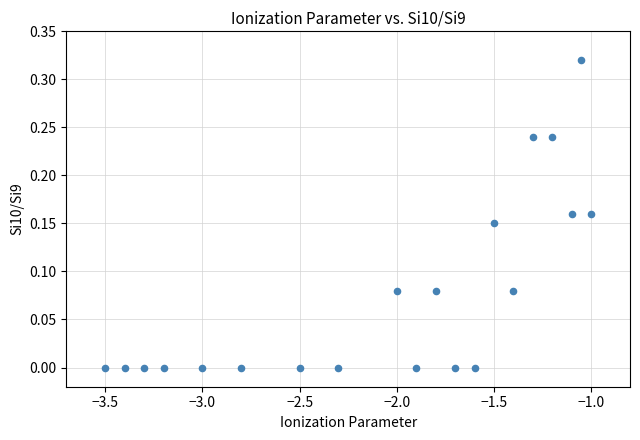

What is the range of X values (max minus min)?

2.5